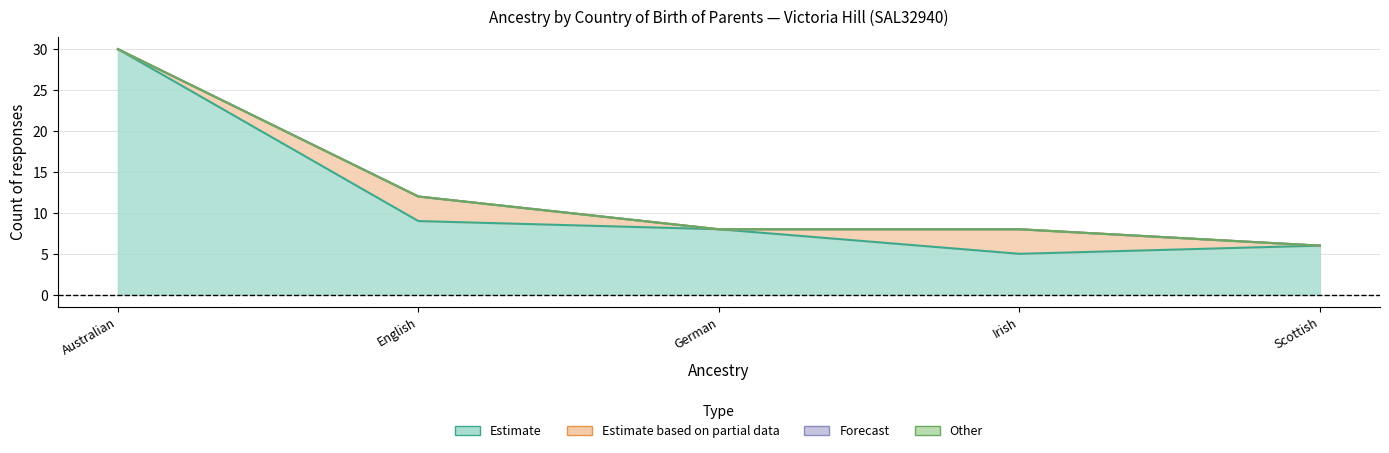

What position from the right is English?

4